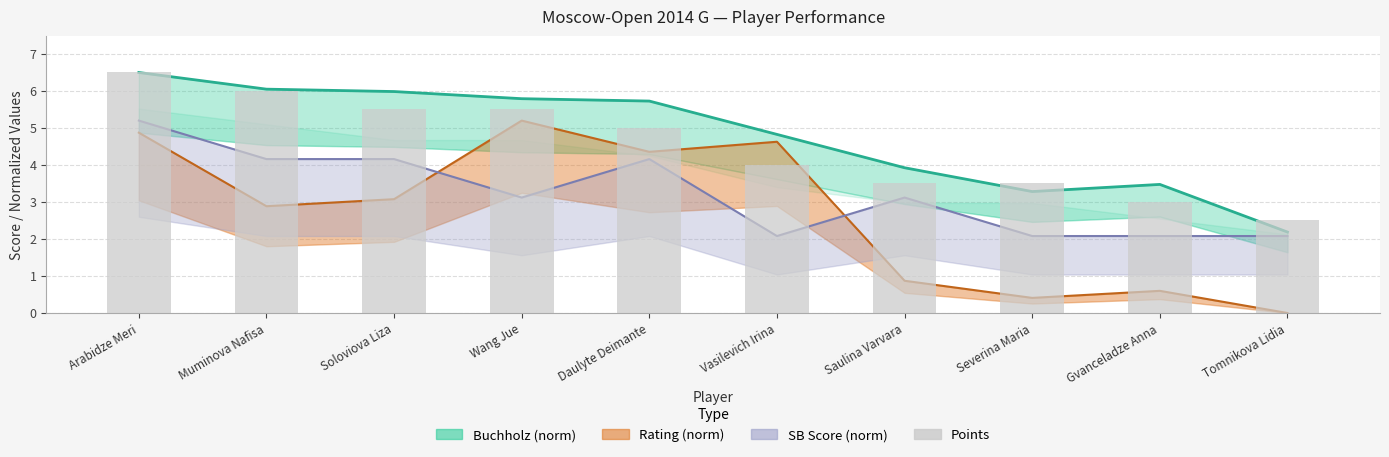

True or false: the data shows 8.5 at Wang Jue.

False